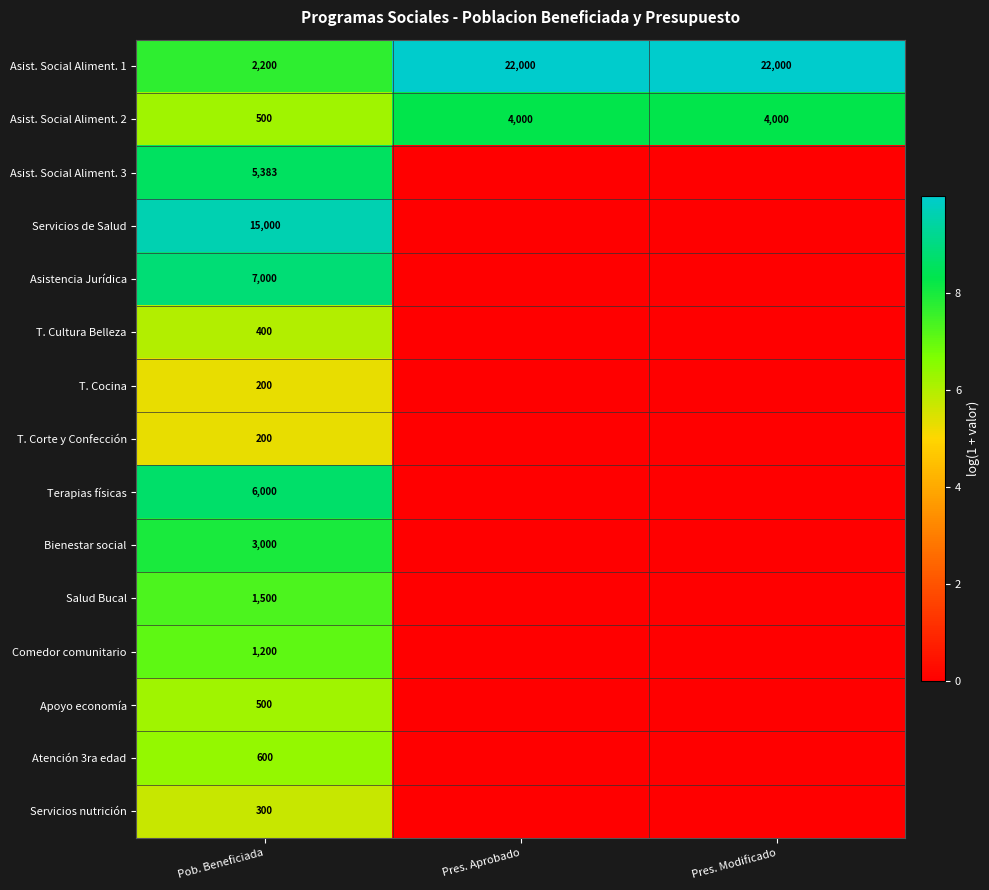

At how many categories does at least one series exceed 9?

3